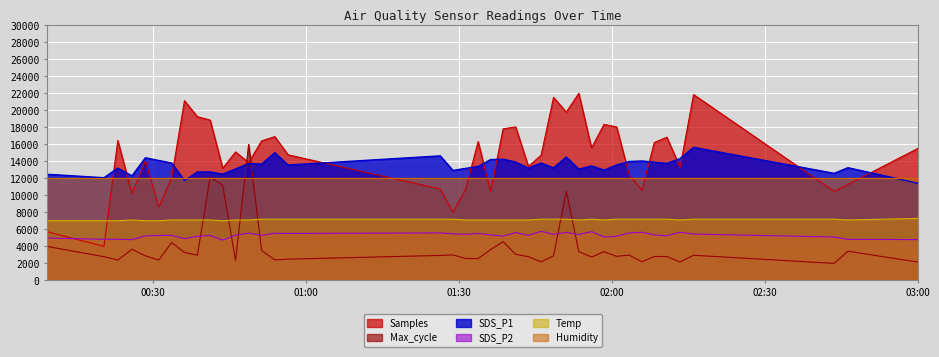

How many values in the SDS_P2 series exceed 5324?

20